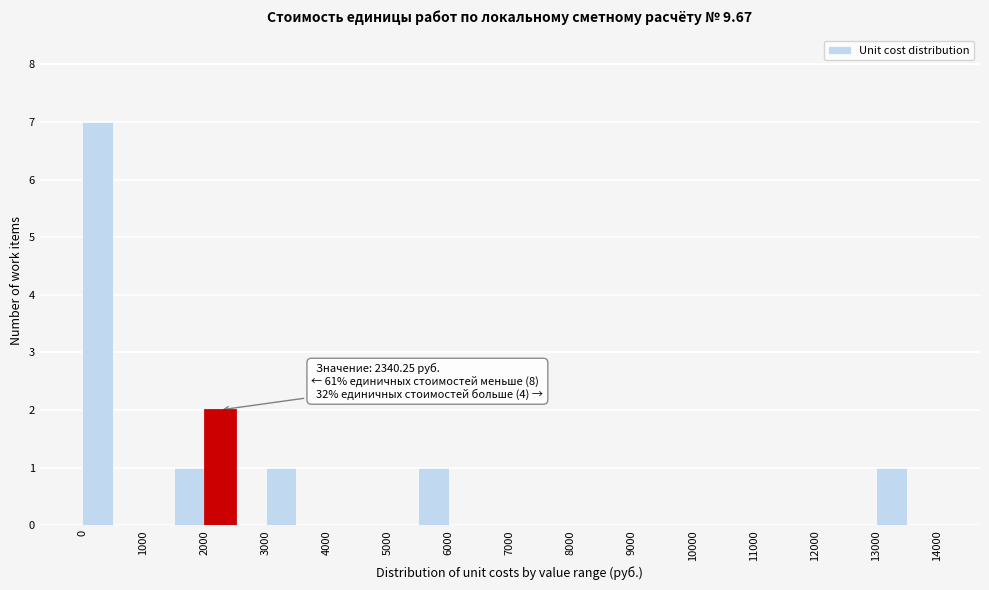

Over which range of the x-axis is the bar tallest?

0 to 500